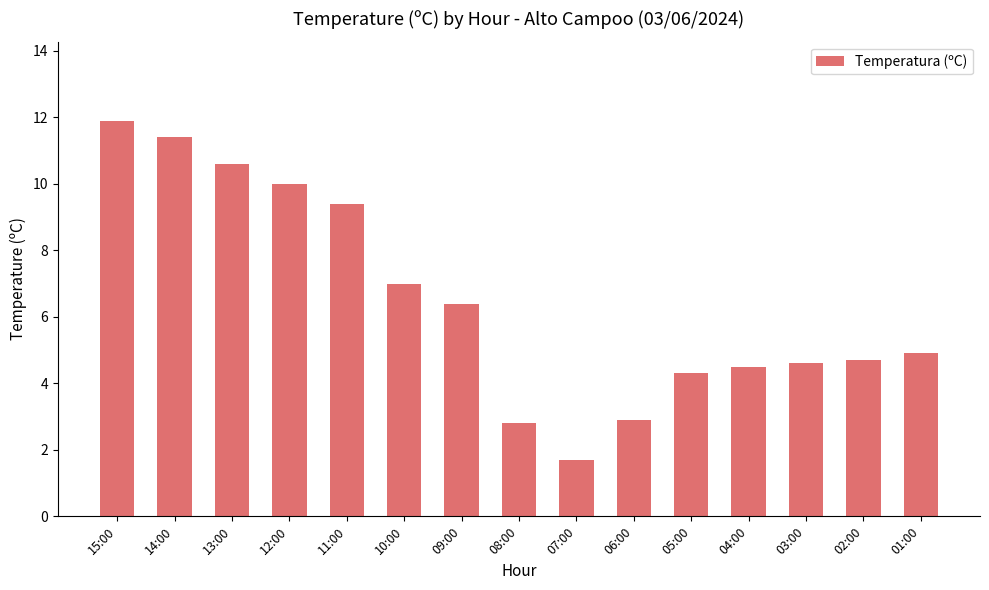

Which category has the highest value across all series?

15:00